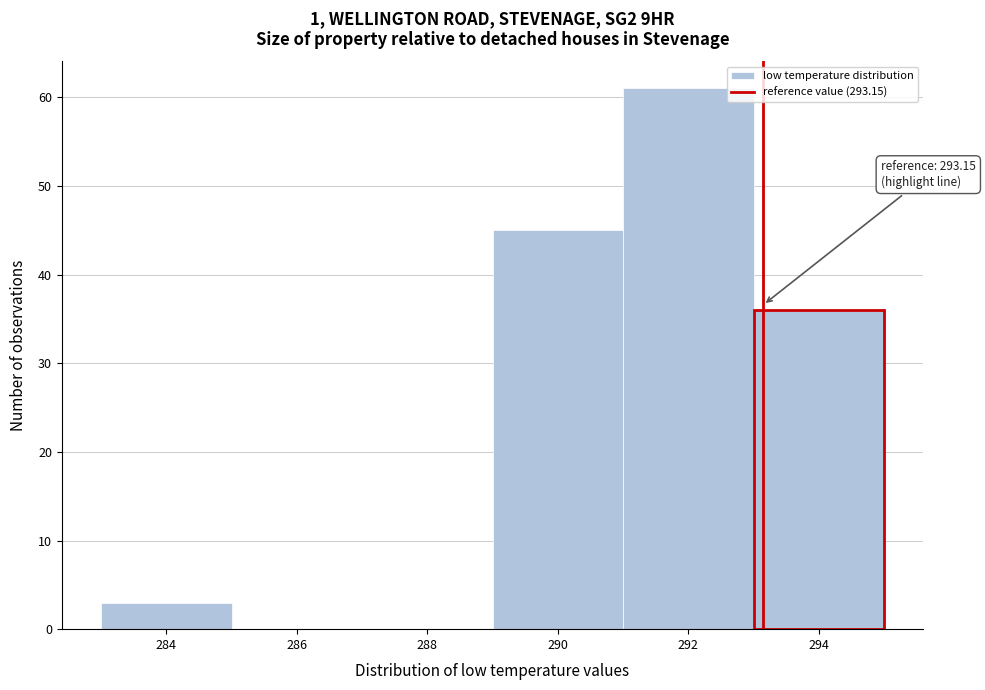

Which range on the x-axis has the tallest bar?

291 to 293